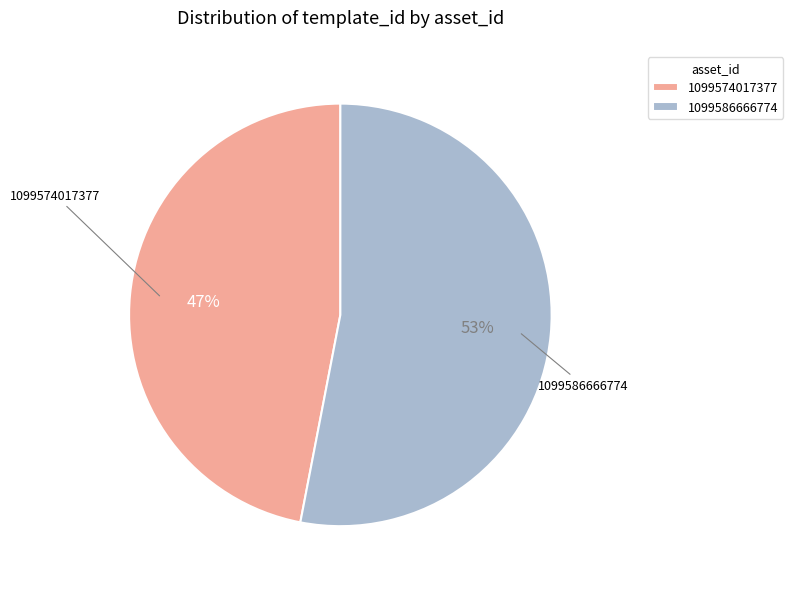

Does 1099586666774 account for over 50% of the chart?

Yes